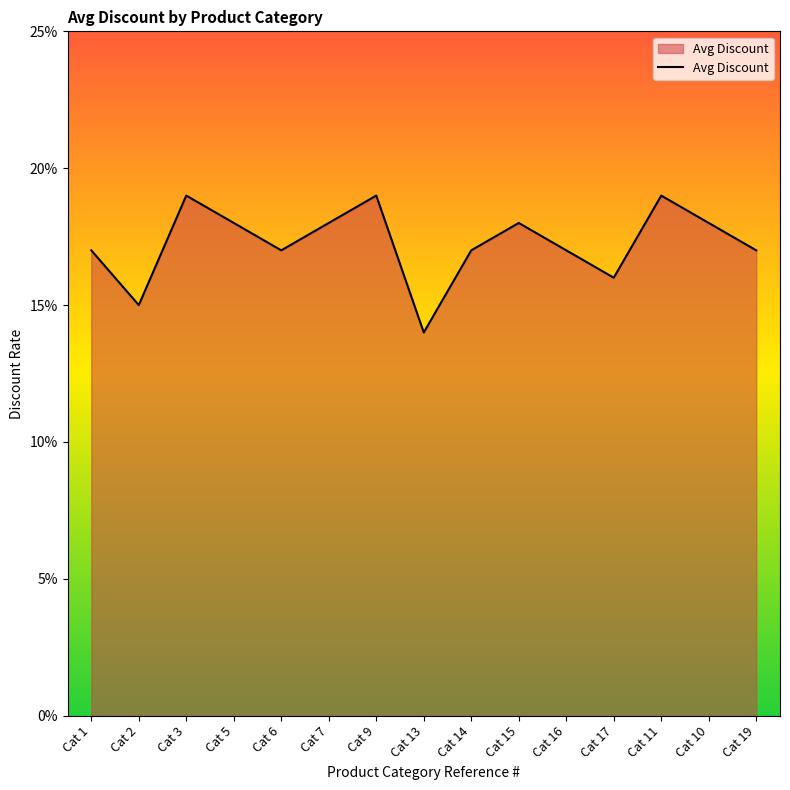

Where is the data nearest to the value 0?

Cat 13